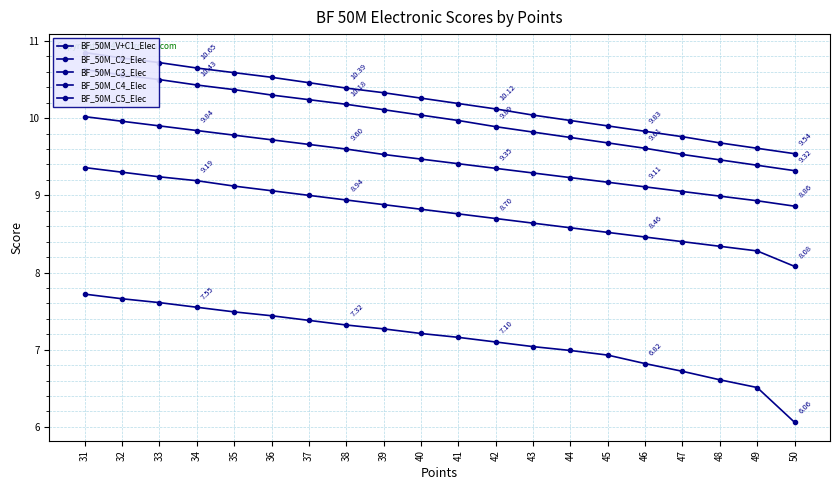

True or false: BF_50M_C5_Elec has a value of 10.7 at 33.

True